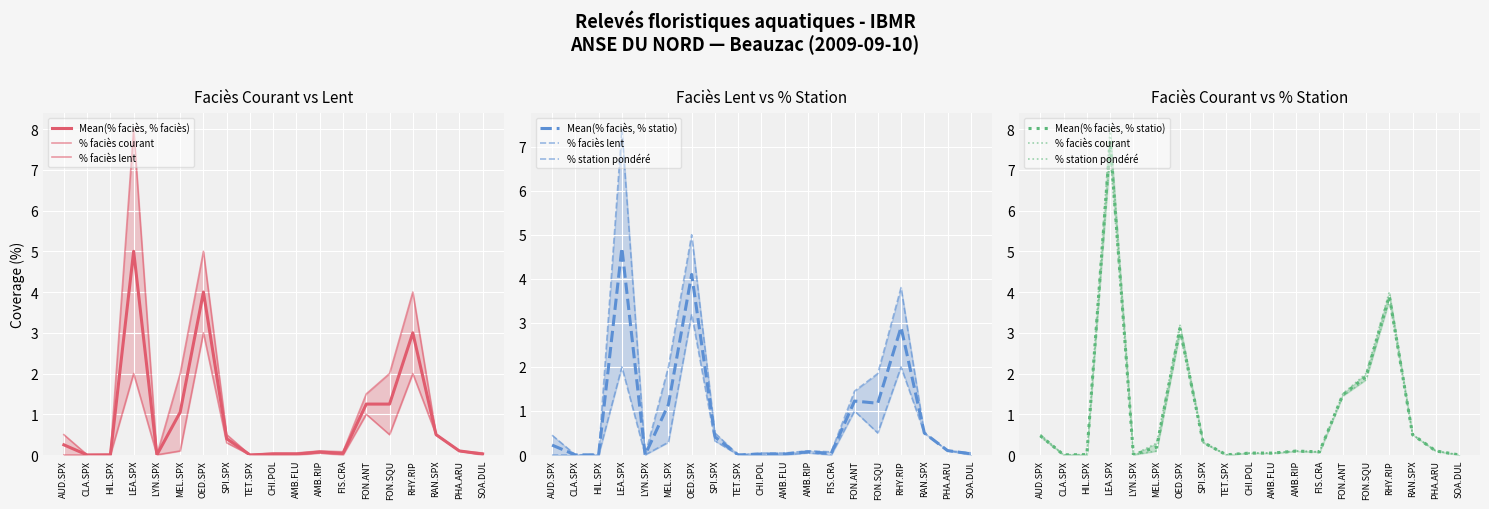

At LYN.SPX, list the series in order from largest to smallest.

Mean(% faciès, % faciès), % faciès courant, % faciès lent, Mean(% faciès, % statio), % station pondéré